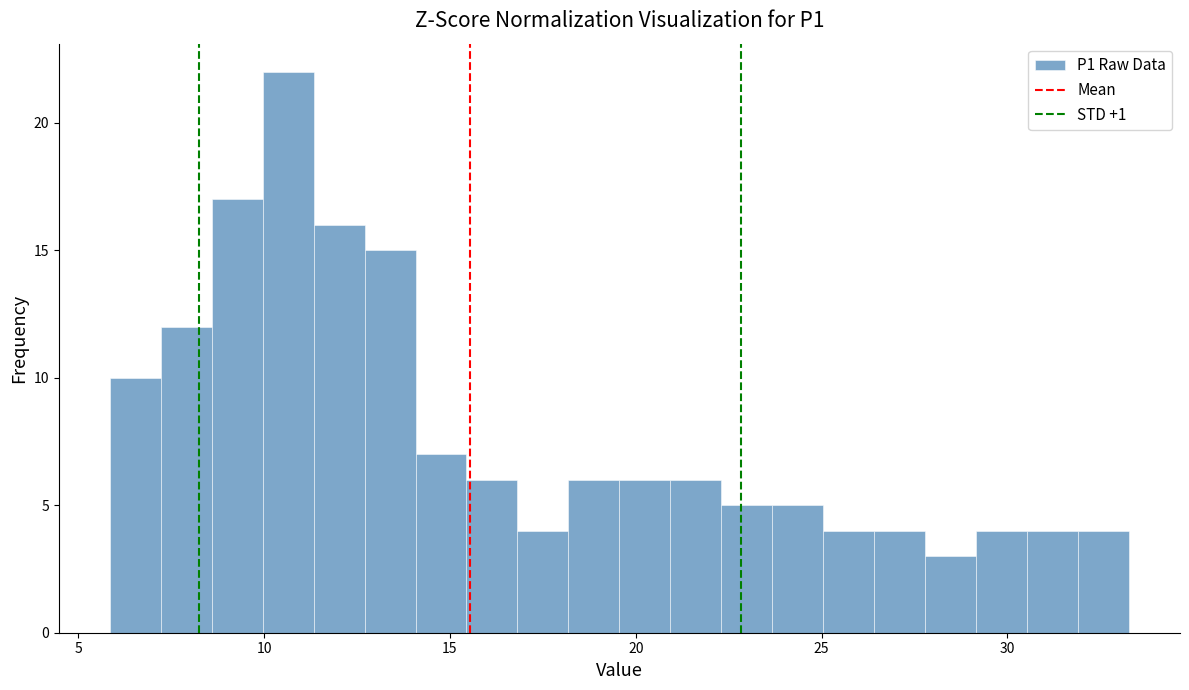

Around what value on the x-axis is the tallest bar? Give the approximate position of its centre, as read against the axis.

10.5